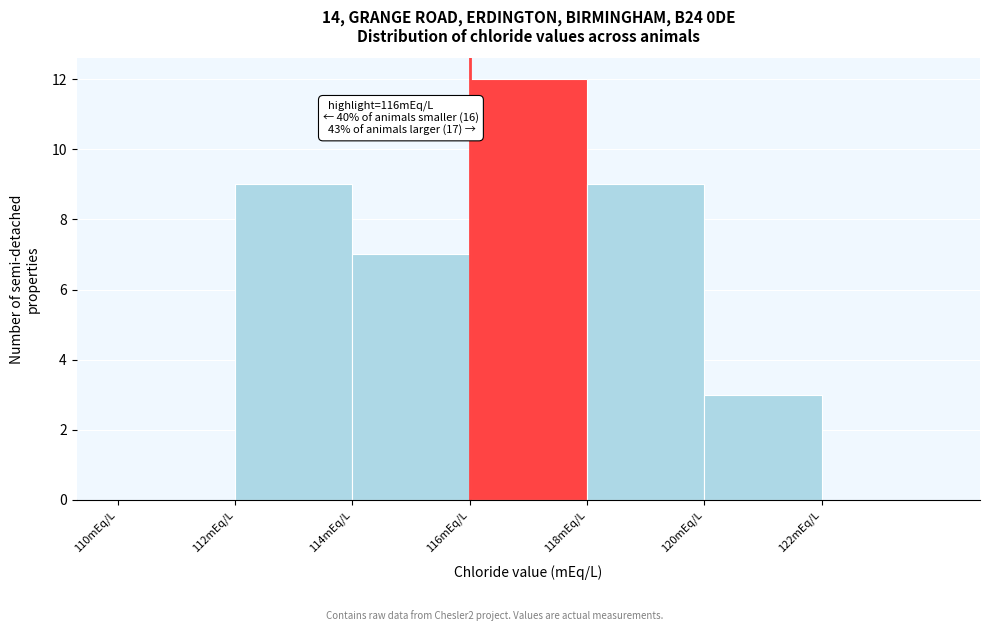

Which range on the x-axis has the tallest bar?

116 to 118